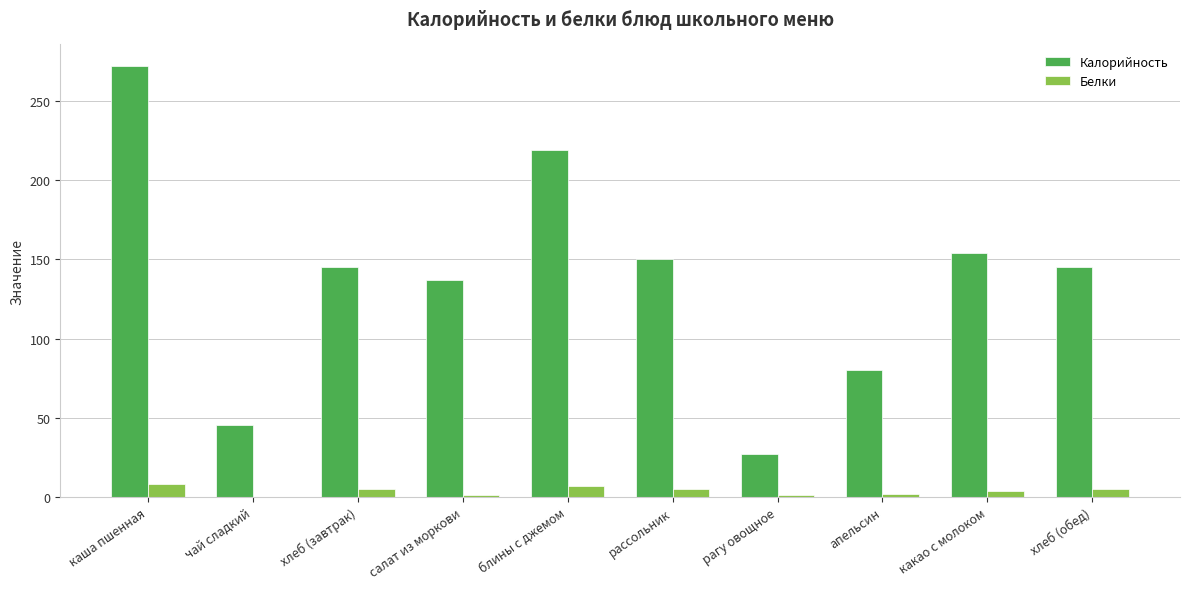

The Калорийность series shows 299.2 at блины с джемом. True or false?

False